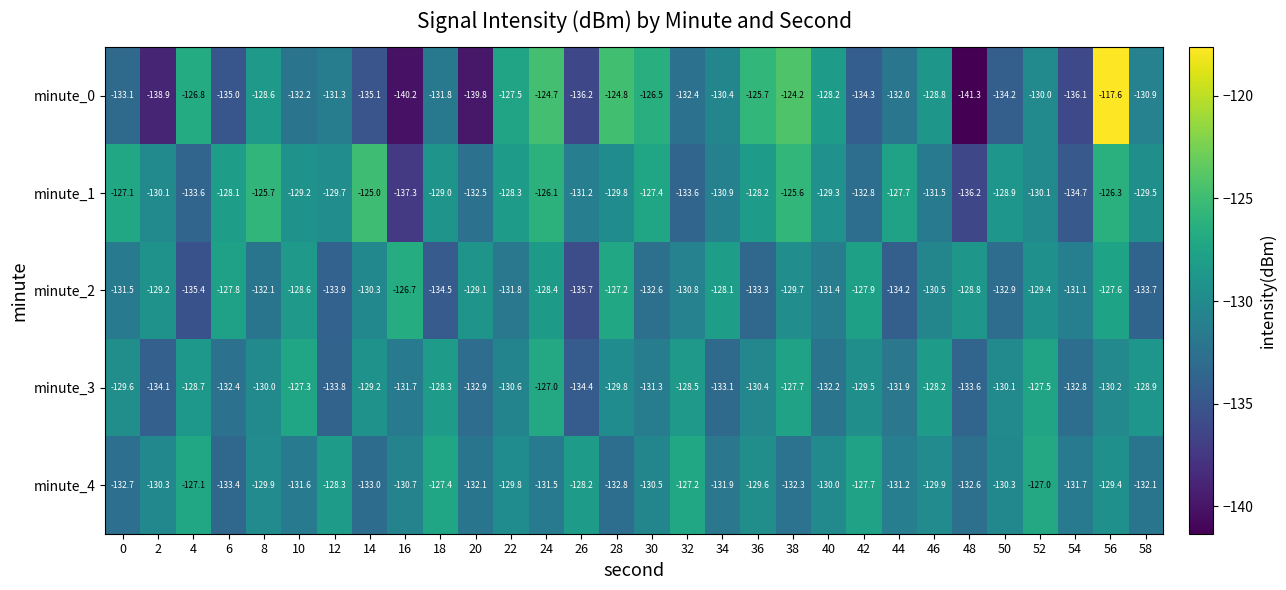

List the series in order of their peak value, highest first.

minute_0, minute_1, minute_2, minute_3, minute_4